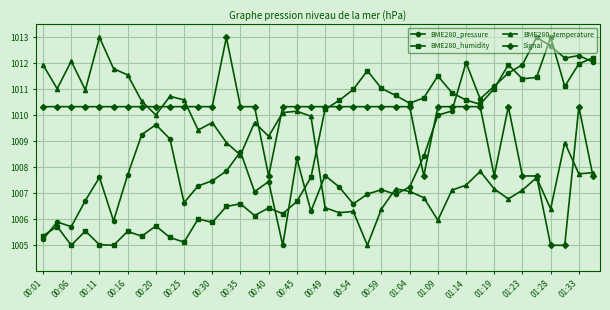

What are all the series names shown in the legend?

BME280_pressure, BME280_humidity, BME280_temperature, Signal